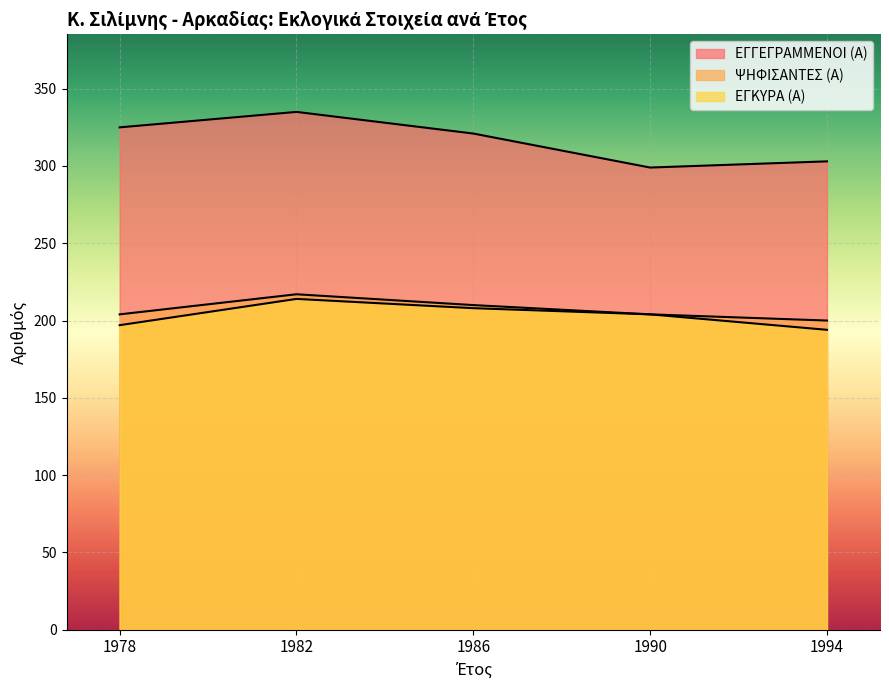

Between 1982 and 1986, which series saw the biggest shift?

ΕΓΓΕΓΡΑΜΜΕΝΟΙ (Α)